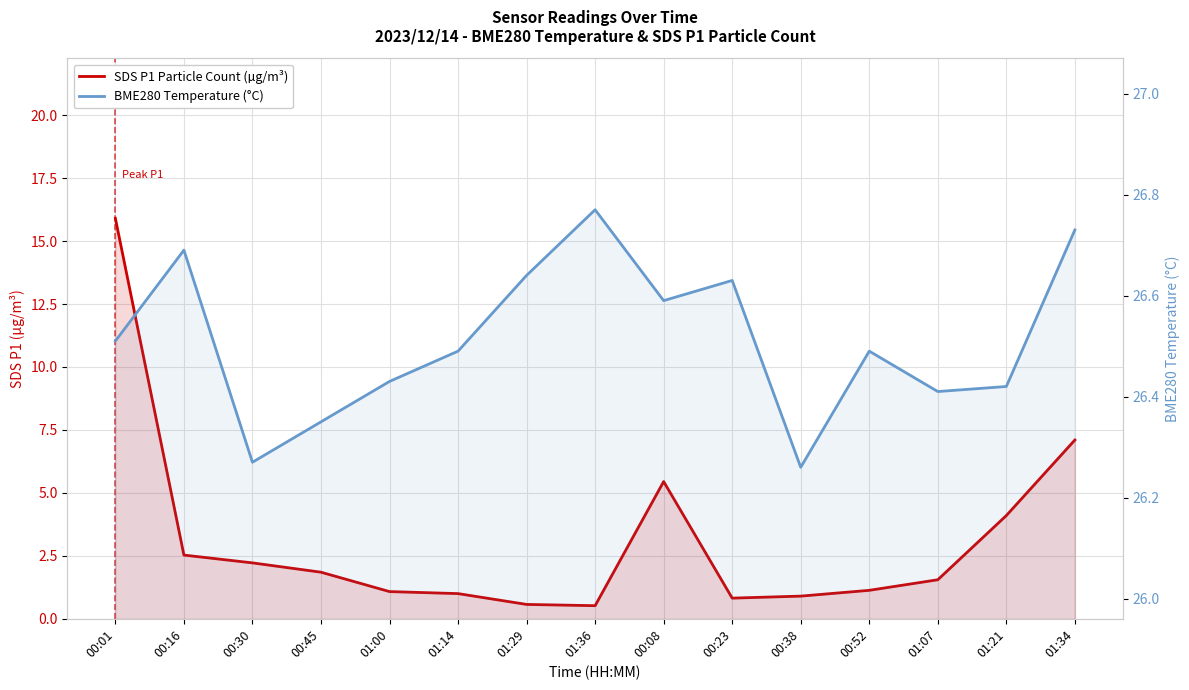

Reading left to right, extract all data points from this chart.

SDS P1 Particle Count (µg/m³): 00:01=15.9	00:16=2.5	00:30=2.2	00:45=1.9	01:00=1.1	01:14=1.0	01:29=0.6	01:36=0.5	00:08=5.5	00:23=0.8	00:38=0.9	00:52=1.1	01:07=1.6	01:21=4.1	01:34=7.1
BME280 Temperature (°C): 00:01=26.5	00:16=26.7	00:30=26.3	00:45=26.4	01:00=26.4	01:14=26.5	01:29=26.6	01:36=26.8	00:08=26.6	00:23=26.6	00:38=26.3	00:52=26.5	01:07=26.4	01:21=26.4	01:34=26.7